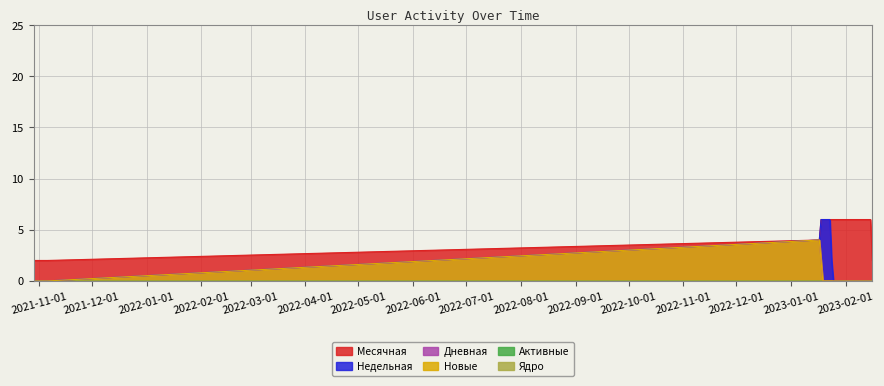

How many values in the Дневная series exceed 0?

2